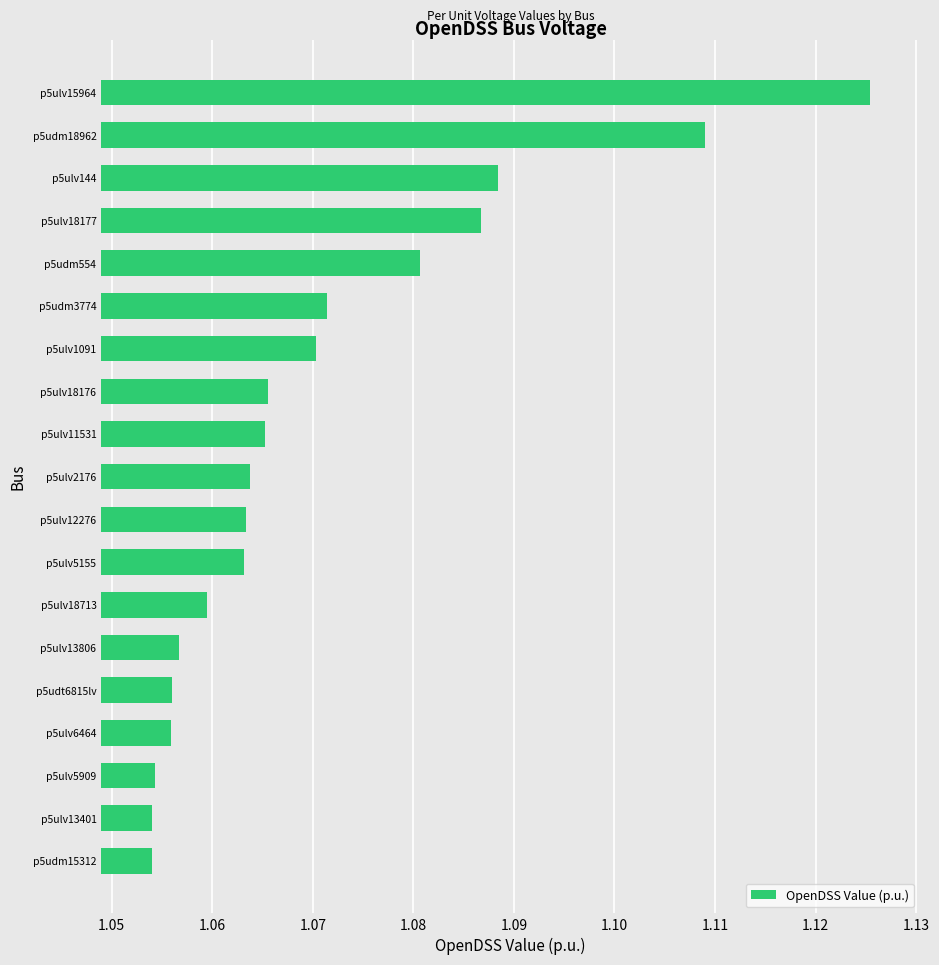

Are the bars horizontal?

Yes